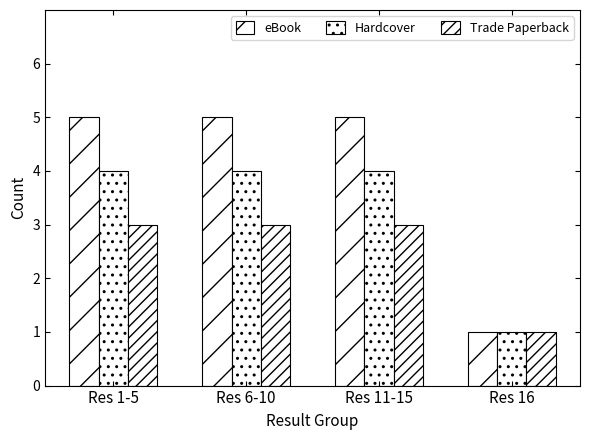

The value of eBook at Res 6-10 is 3. True or false?

False